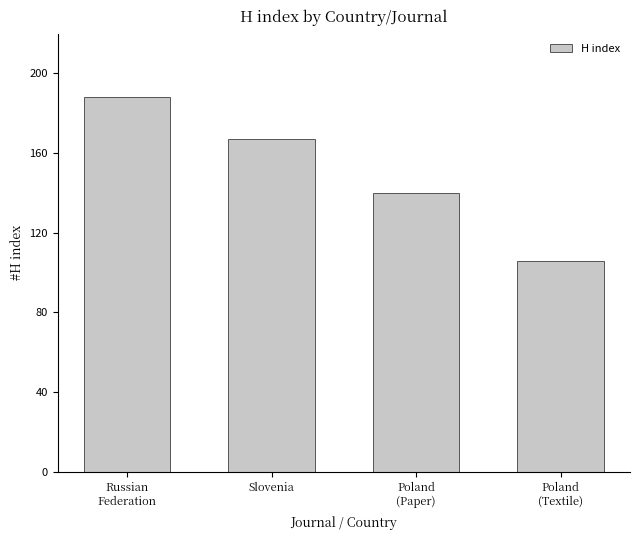

Where does the data first go above 167?

Russian
Federation